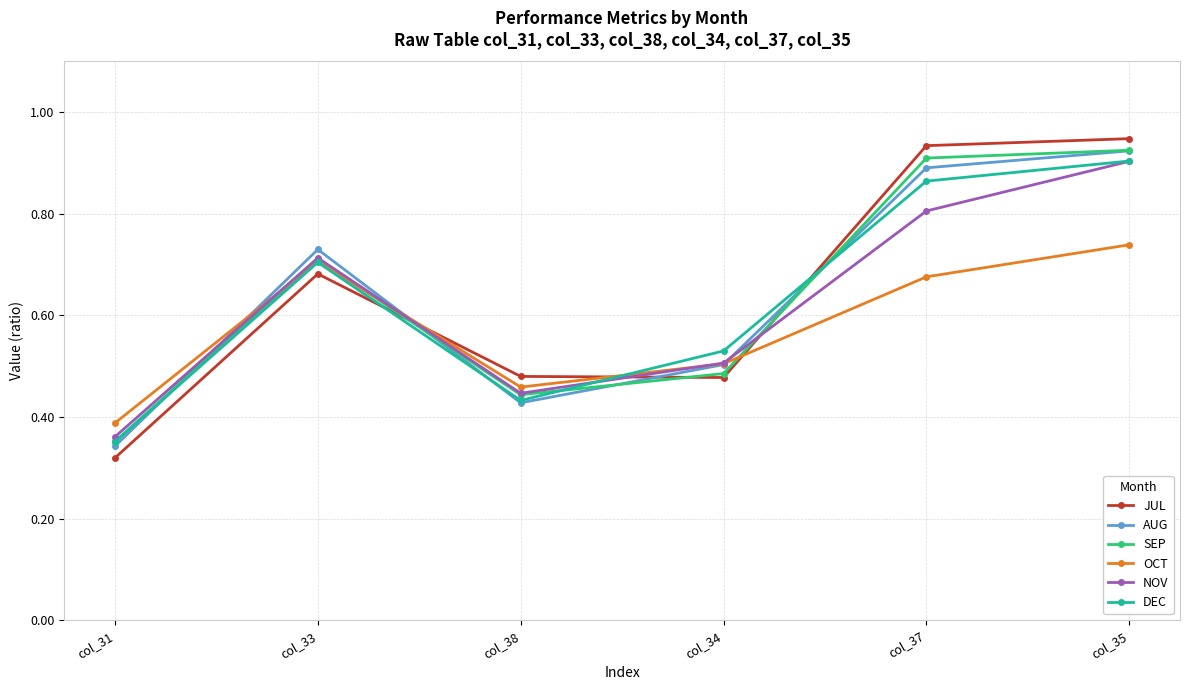

Which series has the widest spread of values?

JUL